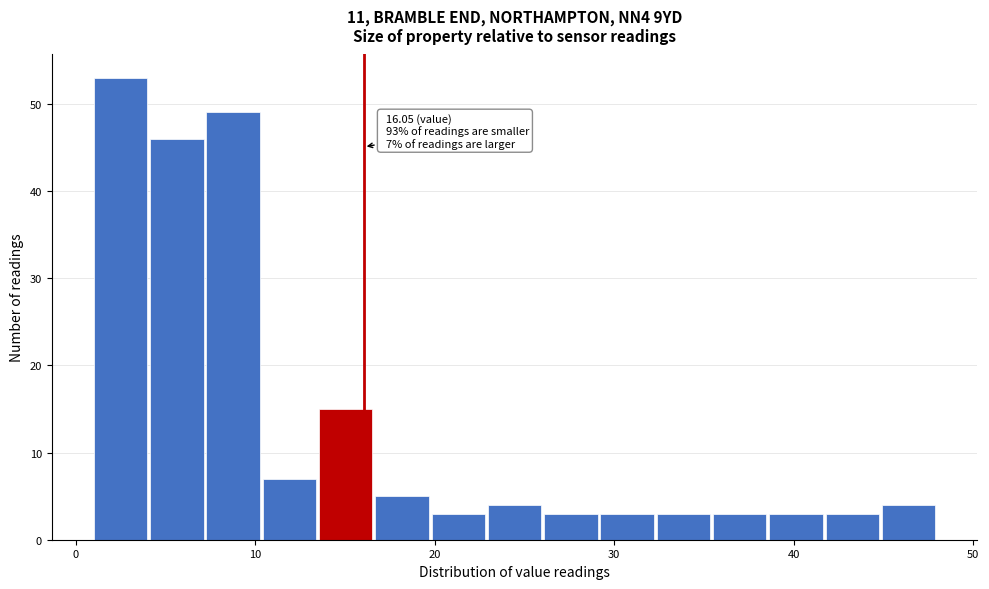

Read against the x-axis, roughly where is the centre of the tallest bar?

2